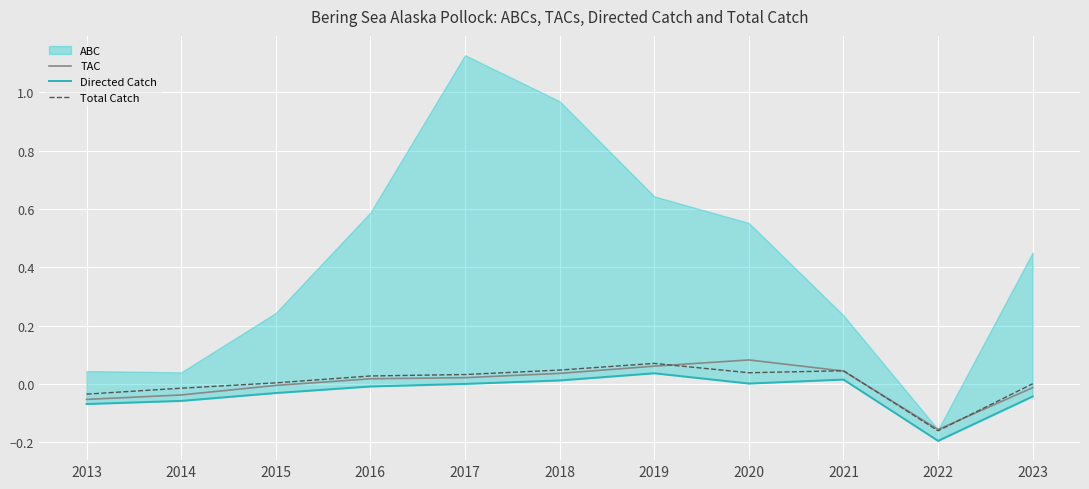

Which has a higher value, 2018 or 2021?

2021